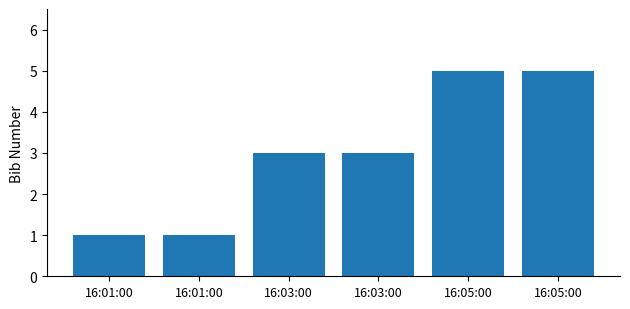

Are the bars grouped side by side (vs. stacked)?

No